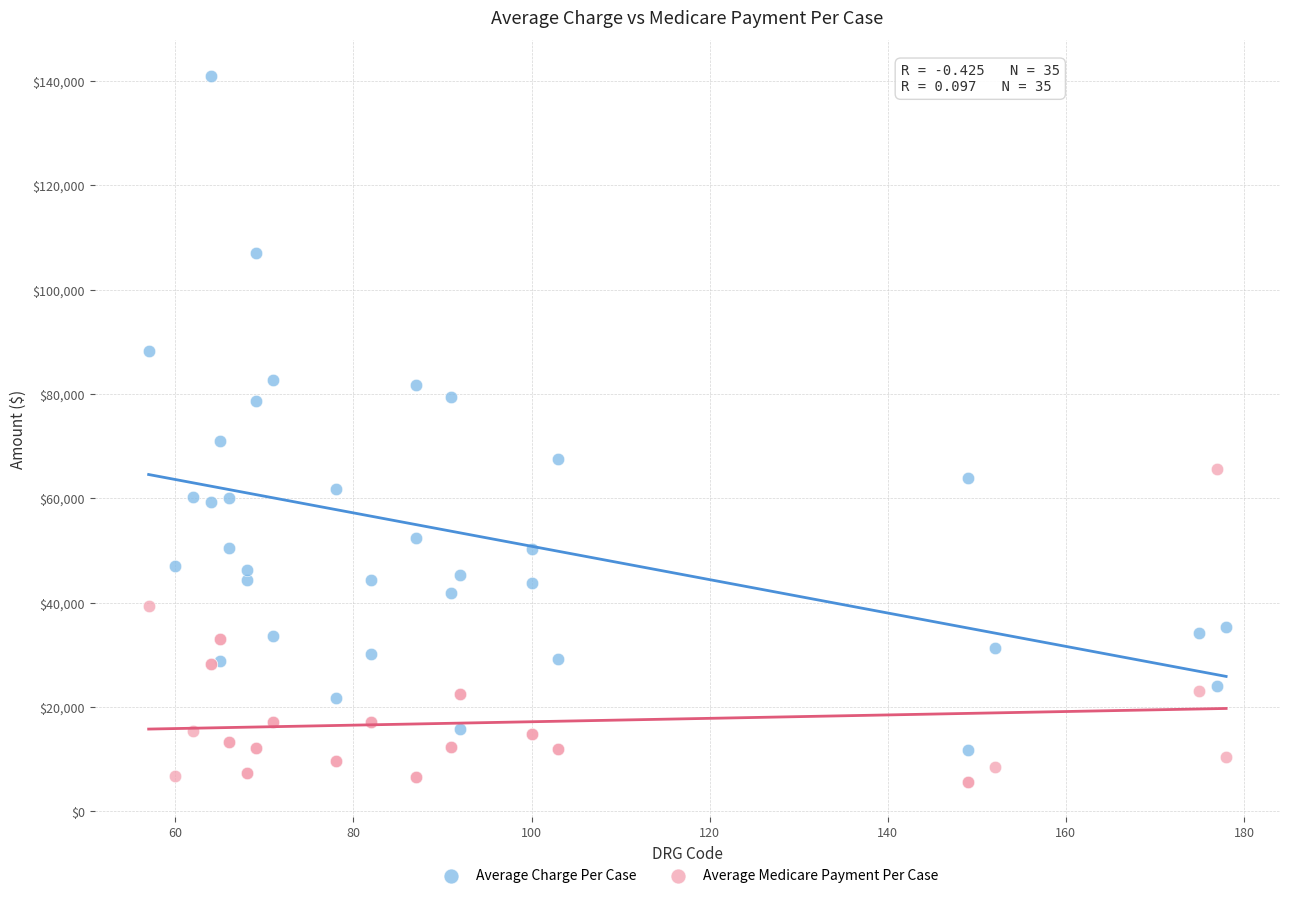

Across all series, what Y value is closest to 73355?

70944